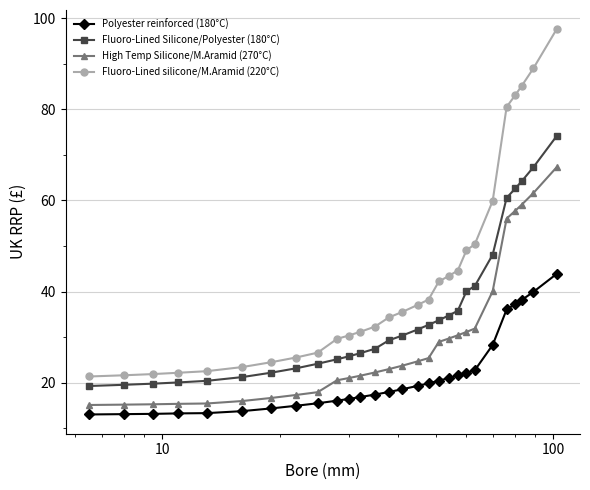

What is the smallest value displayed?

13.0